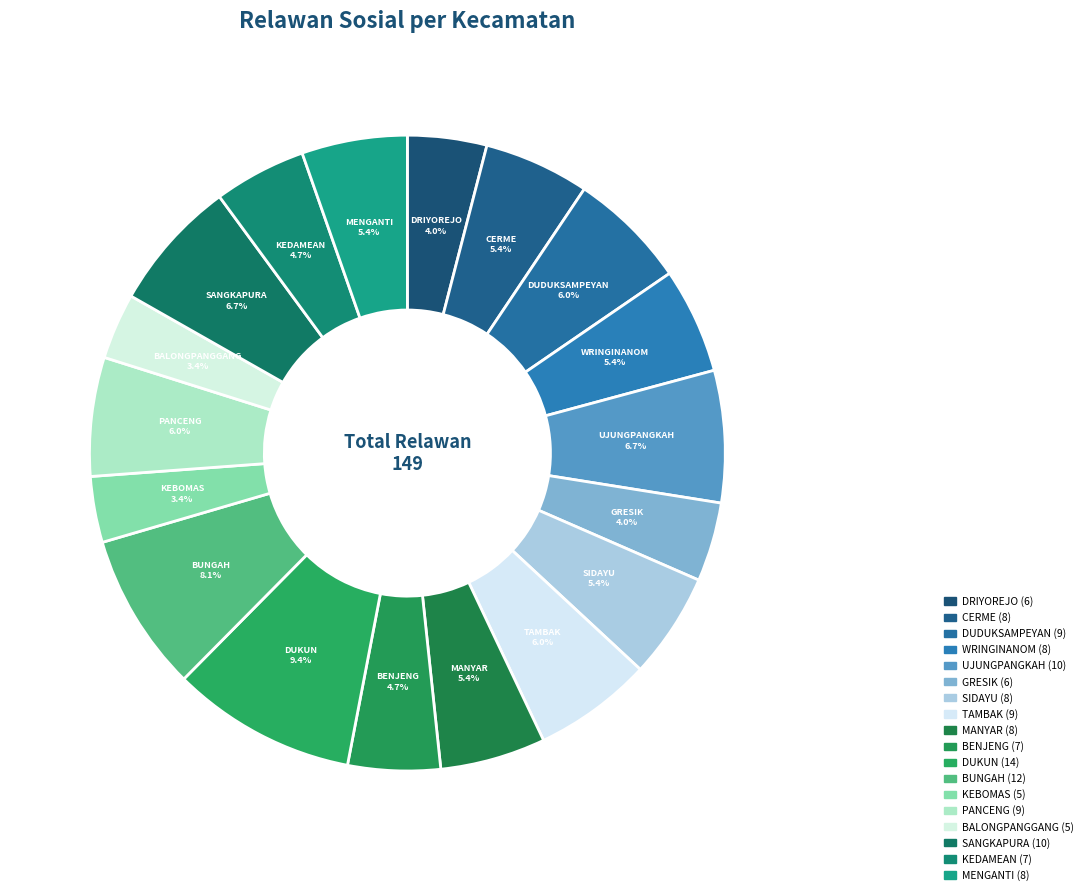

Does any single category account for the majority?

No